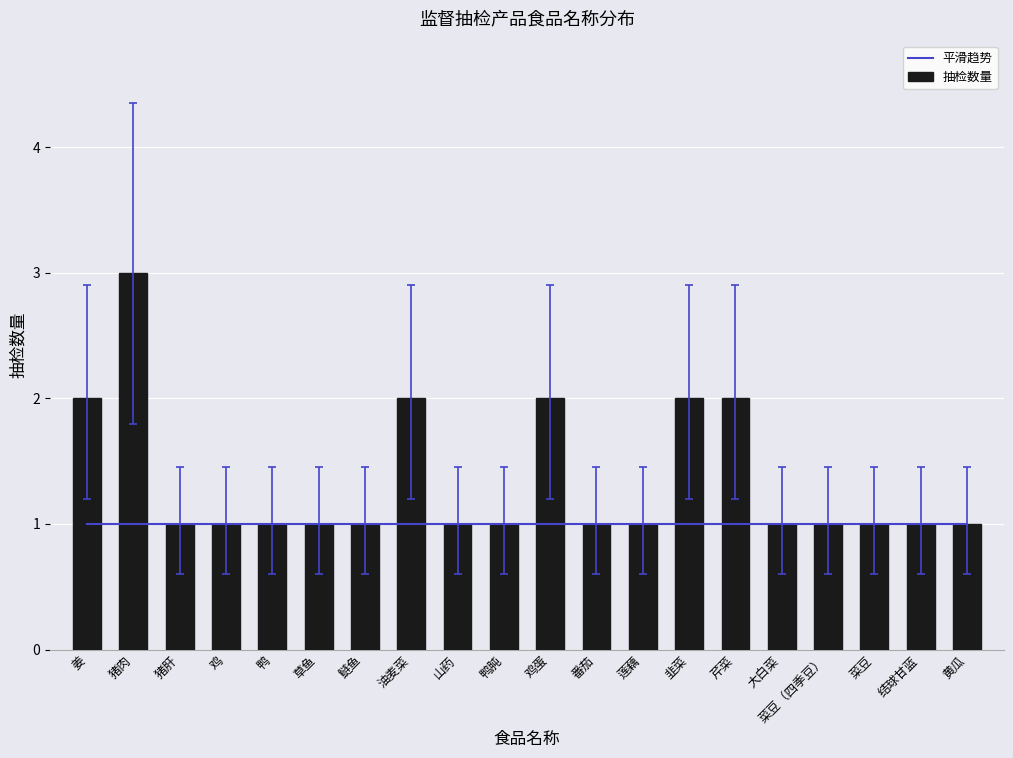

At which label does 抽检数量 reach its peak?

猪肉